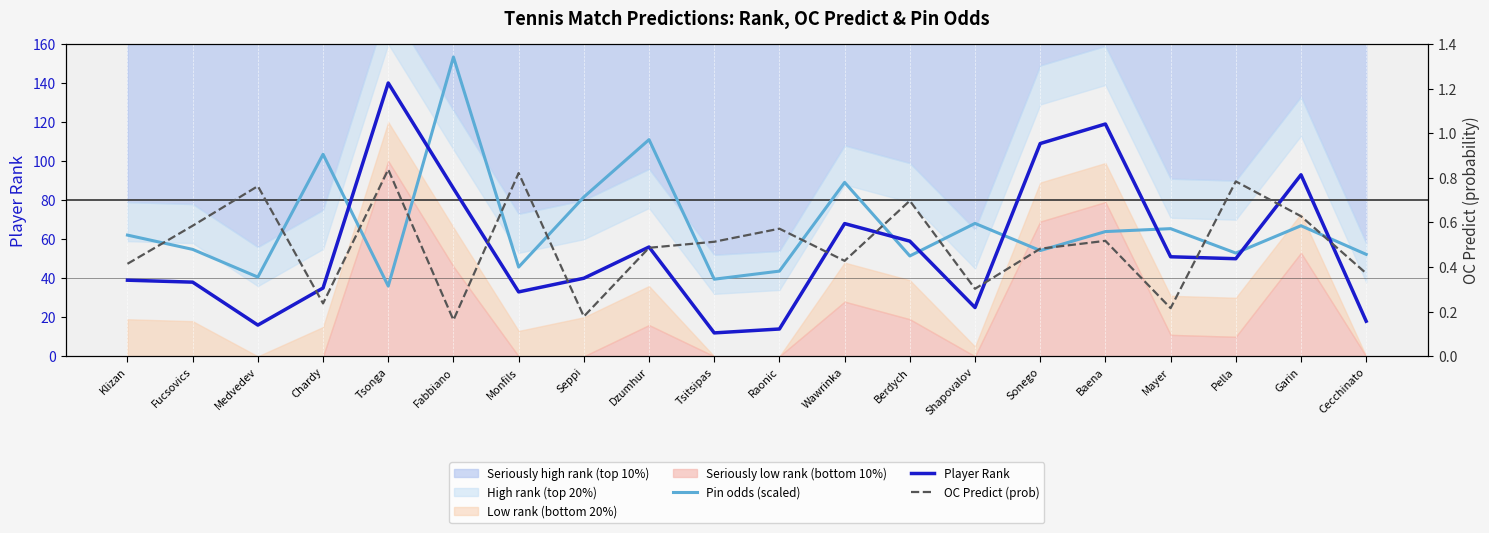

What is the difference between the Pin odds (scaled) values at Klizan and Dzumhur?

48.9